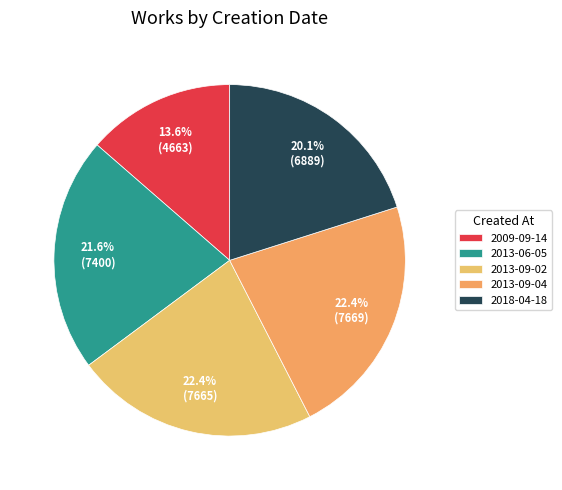

Rank the categories by value from lowest to highest.

2009-09-14, 2018-04-18, 2013-06-05, 2013-09-02, 2013-09-04